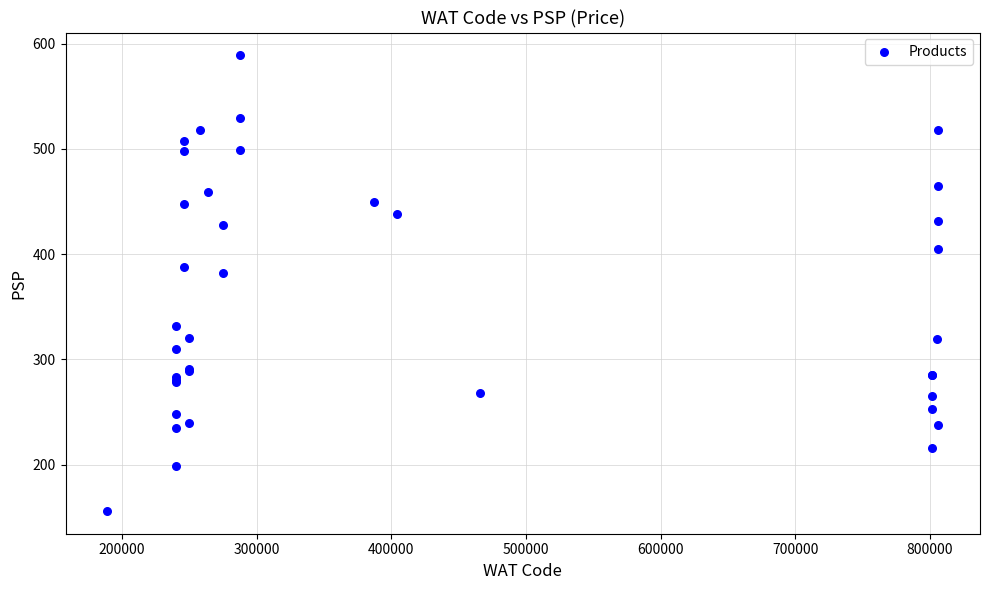

What Y value in the scatter plot is closest to 372?

382